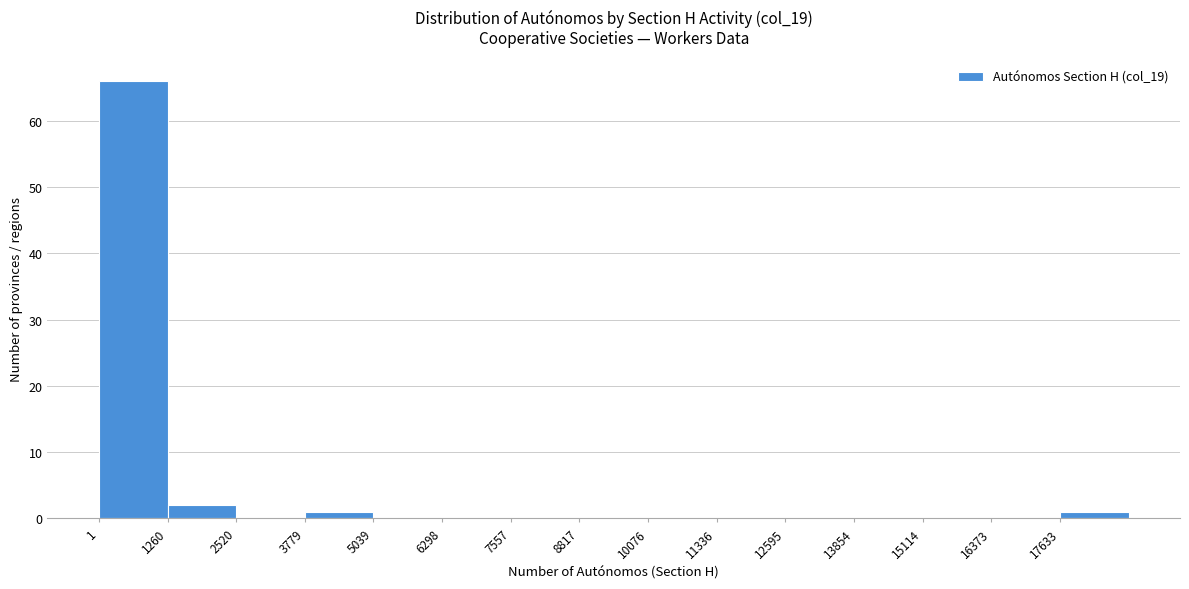

Reading left to right, list every bar in this chart as the range it spans on the x-axis followed by its height. Neither the bar edges nor the heights are printed on the chart, so give them approximately, as read against the axes.

0 to 1200: 66
1200 to 2600: 2
2600 to 3800: 0
3800 to 5000: 1
5000 to 6200: 0
6200 to 7600: 0
7600 to 8800: 0
8800 to 10000: 0
10000 to 11400: 0
11400 to 12600: 0
12600 to 13800: 0
13800 to 15200: 0
15200 to 16400: 0
16400 to 17600: 0
17600 to 18800: 1